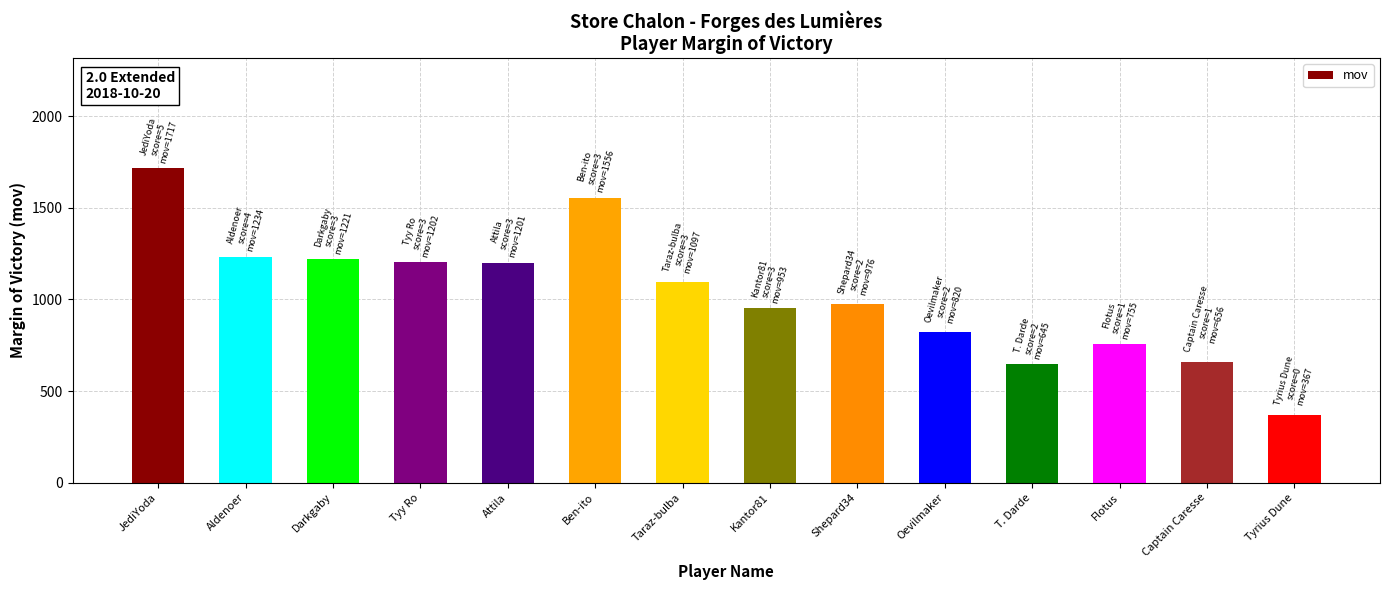

The chart shows a value of 755 at Flotus. True or false?

True